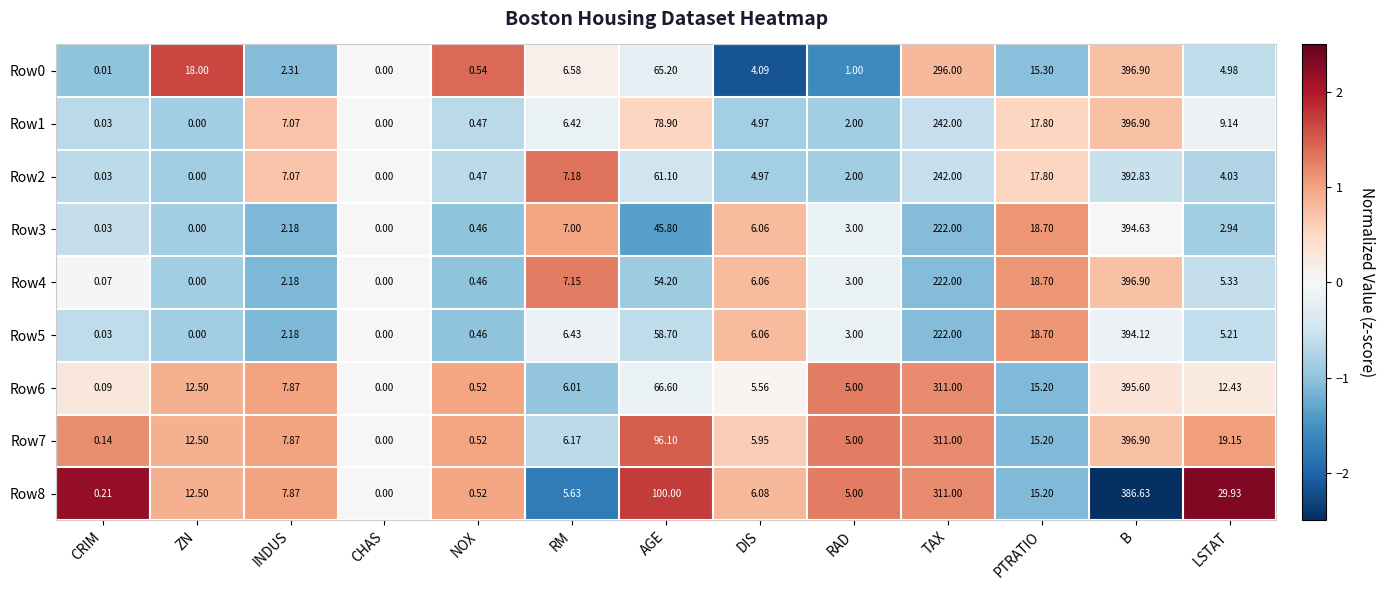

Which label corresponds to the largest value in the chart?

B